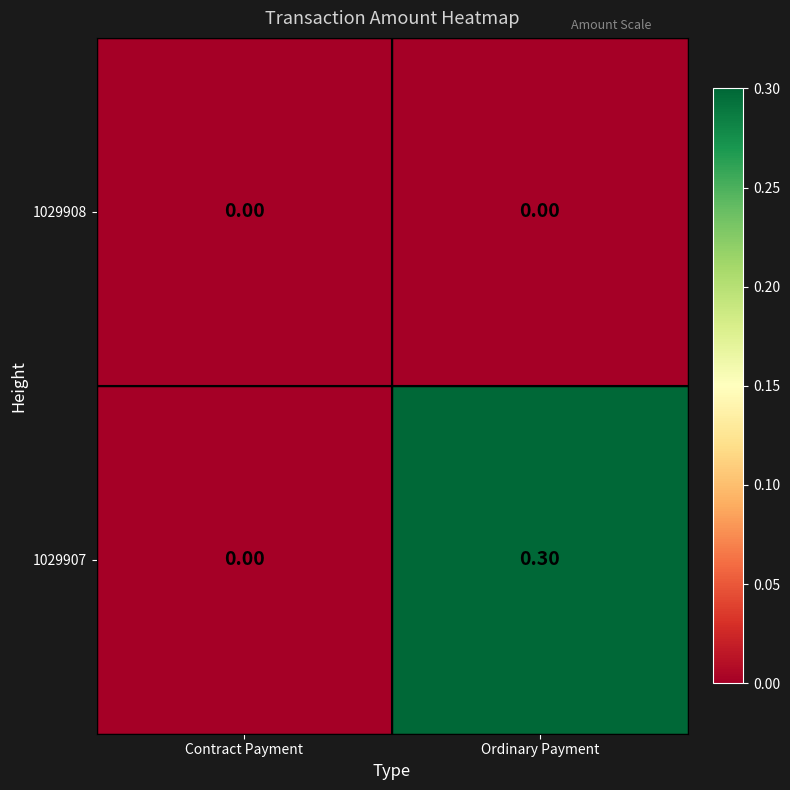

What is the sum of all 1029907 values?

0.3